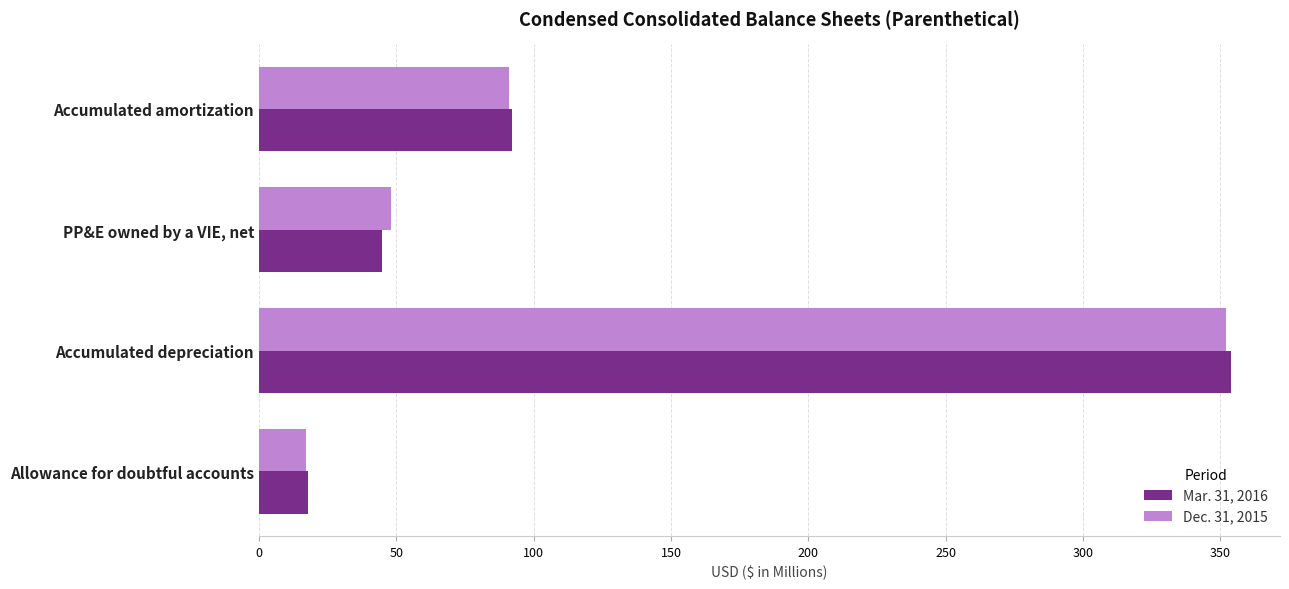

Is it true that Dec. 31, 2015 equals 352 at Accumulated depreciation?

True